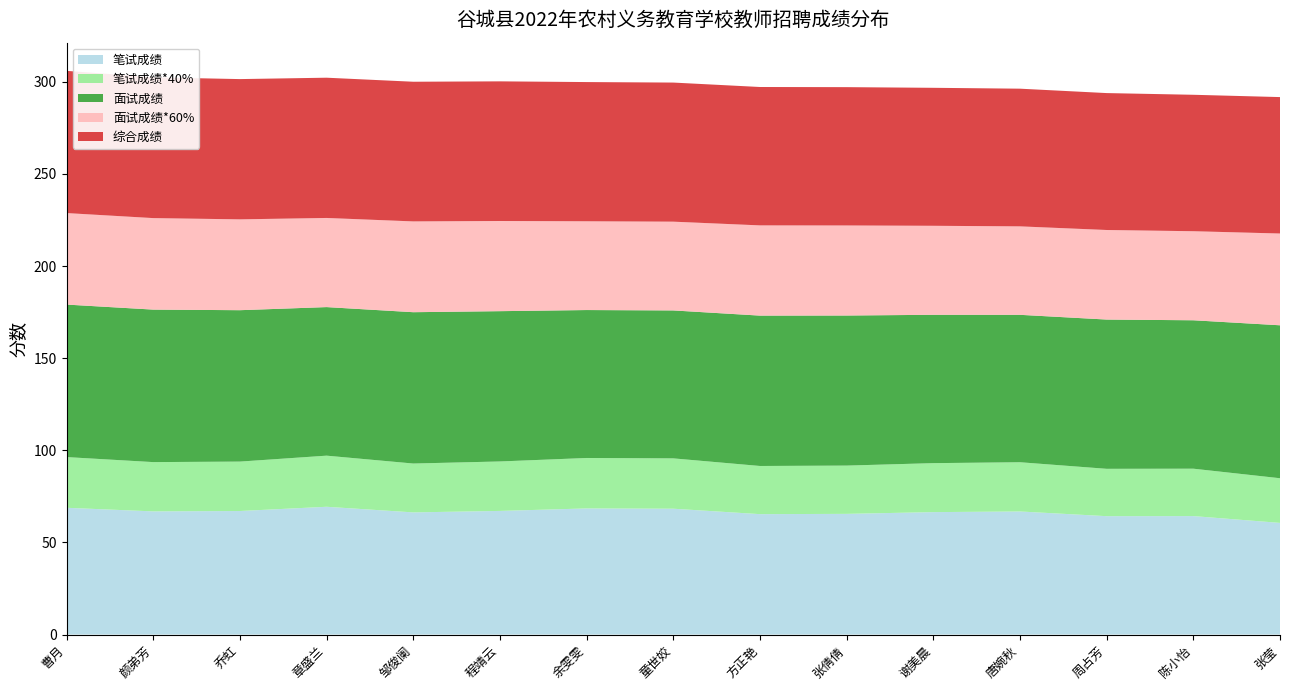

Reading right to left, transcribe all the data shown in this chart.

笔试成绩: 张莹=60.6	陈小怡=64.3	周占芳=64.2	唐婉秋=66.8	谢美晨=66.5	张倩倩=65.5	方正艳=65.3	童世姣=68.3	余雯雯=68.5	程靖云=67.1	邹俊阑=66.3	章盛兰=69.3	乔虹=67.0	颜弟芳=66.8	曹月=68.8
笔试成绩*40%: 张莹=24.2	陈小怡=25.7	周占芳=25.7	唐婉秋=26.7	谢美晨=26.6	张倩倩=26.2	方正艳=26.1	童世姣=27.3	余雯雯=27.4	程靖云=26.8	邹俊阑=26.5	章盛兰=27.7	乔虹=26.8	颜弟芳=26.7	曹月=27.5
面试成绩: 张莹=83.0	陈小怡=80.5	周占芳=81.0	唐婉秋=80.0	谢美晨=80.5	张倩倩=81.4	方正艳=81.6	童世姣=80.3	余雯雯=80.3	程靖云=81.6	邹俊阑=82.1	章盛兰=80.6	乔虹=82.2	颜弟芳=82.8	曹月=82.8
面试成绩*60%: 张莹=49.8	陈小怡=48.3	周占芳=48.6	唐婉秋=48.0	谢美晨=48.3	张倩倩=48.9	方正艳=49.0	童世姣=48.2	余雯雯=48.2	程靖云=48.9	邹俊阑=49.3	章盛兰=48.4	乔虹=49.3	颜弟芳=49.7	曹月=49.7
综合成绩: 张莹=74.0	陈小怡=74.0	周占芳=74.3	唐婉秋=74.7	谢美晨=74.9	张倩倩=75.1	方正艳=75.1	童世姣=75.5	余雯雯=75.5	程靖云=75.8	邹俊阑=75.8	章盛兰=76.1	乔虹=76.1	颜弟芳=76.4	曹月=77.2